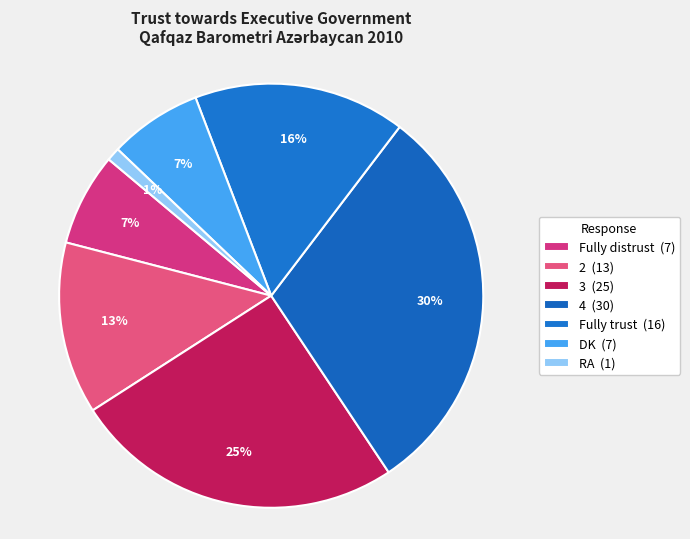

Count the number of slices in the pie.

7